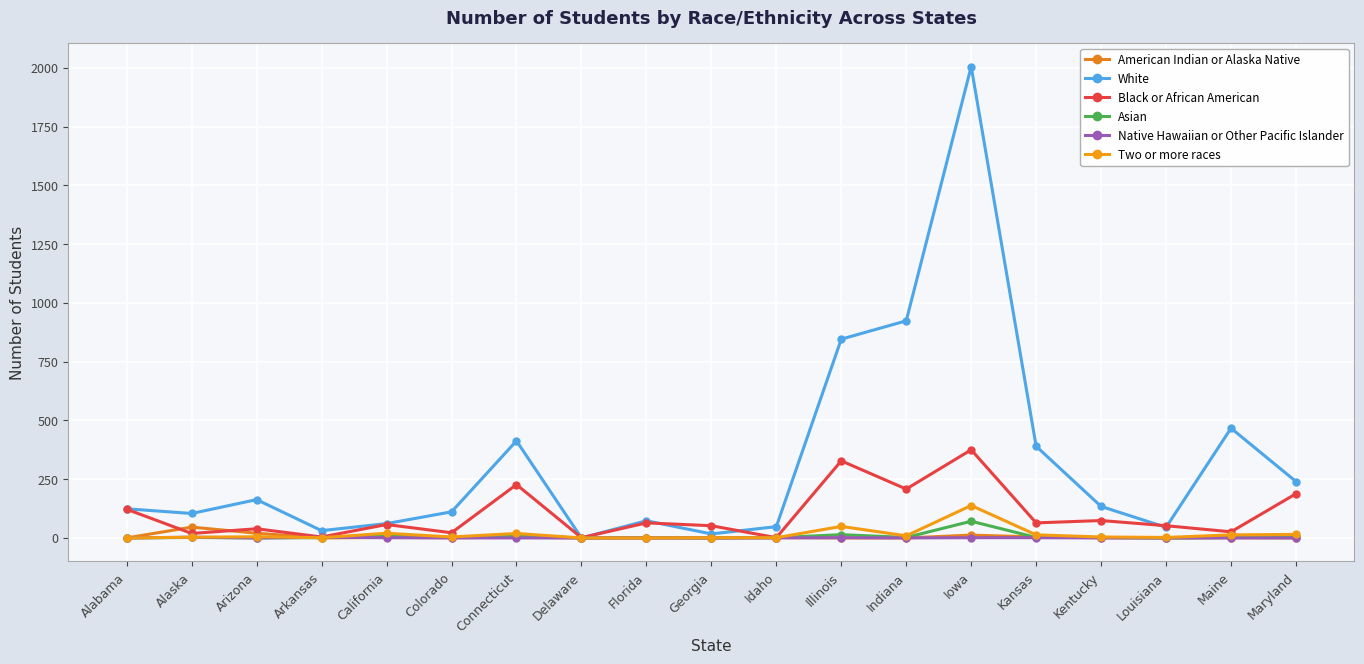

Count the Native Hawaiian or Other Pacific Islander values in the range 0 to 1.

17